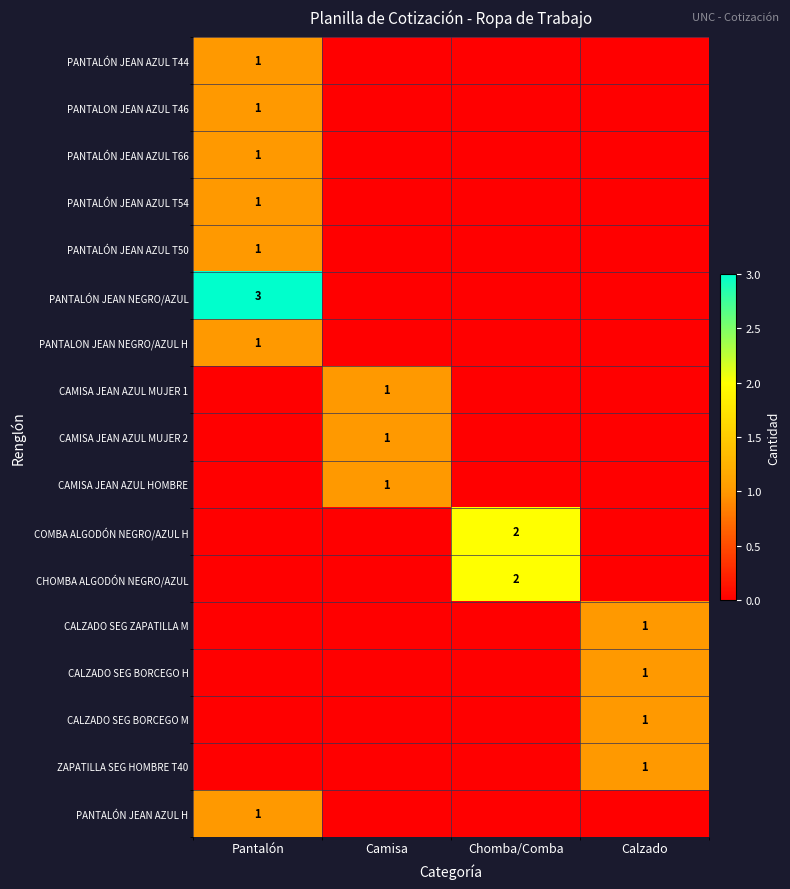

The PANTALON JEAN NEGRO/AZUL H series shows 1 at Pantalón. True or false?

True